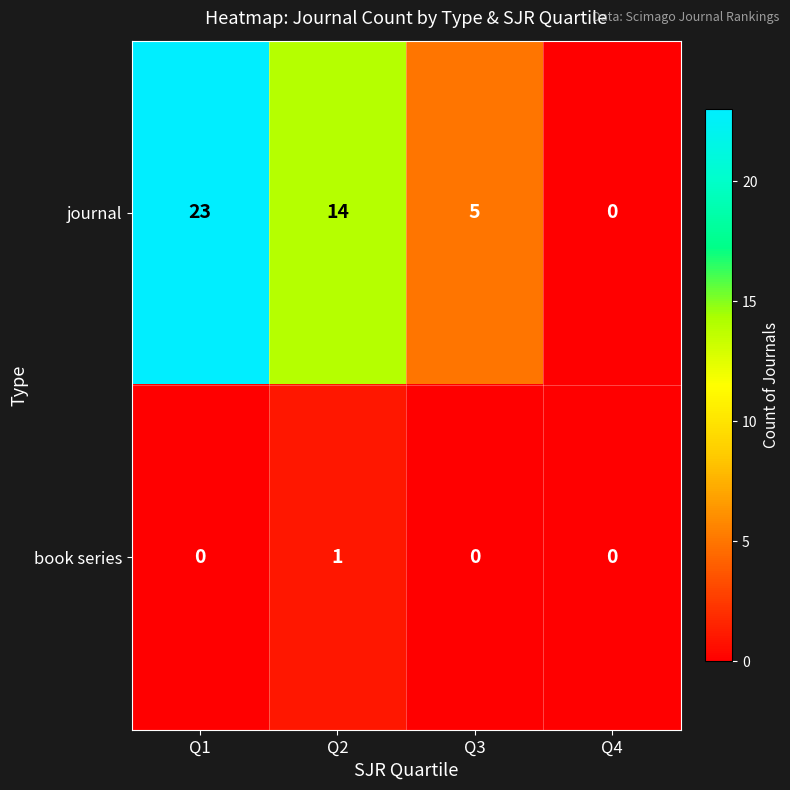

What is the sum of all journal values?

42